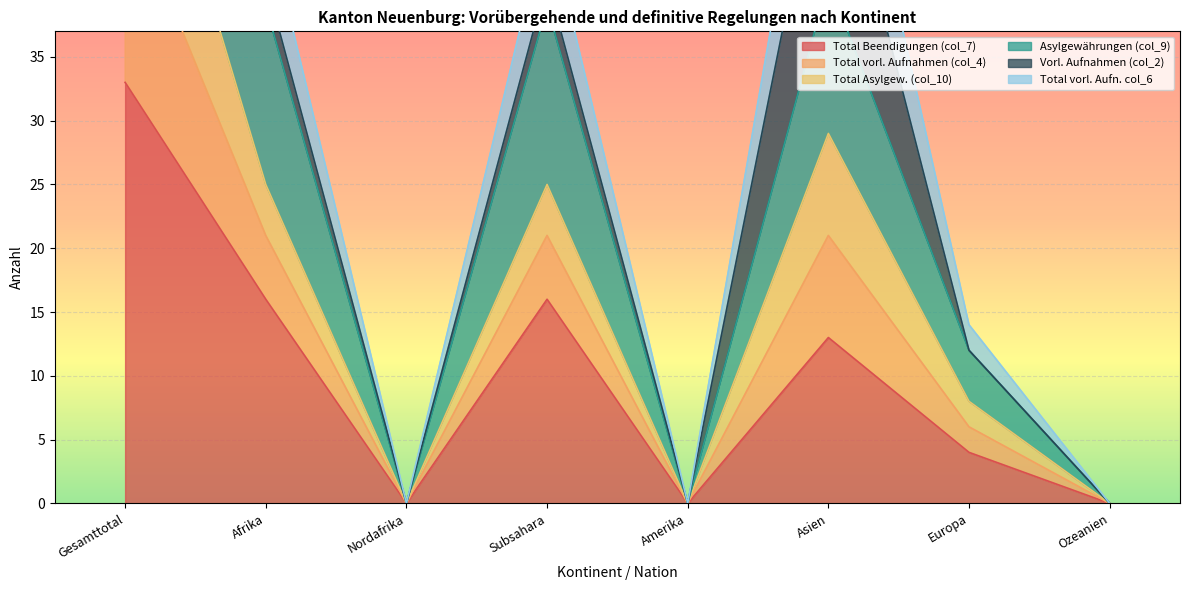

The value of Total Beendigungen (col_7) at Ozeanien is -21. True or false?

False